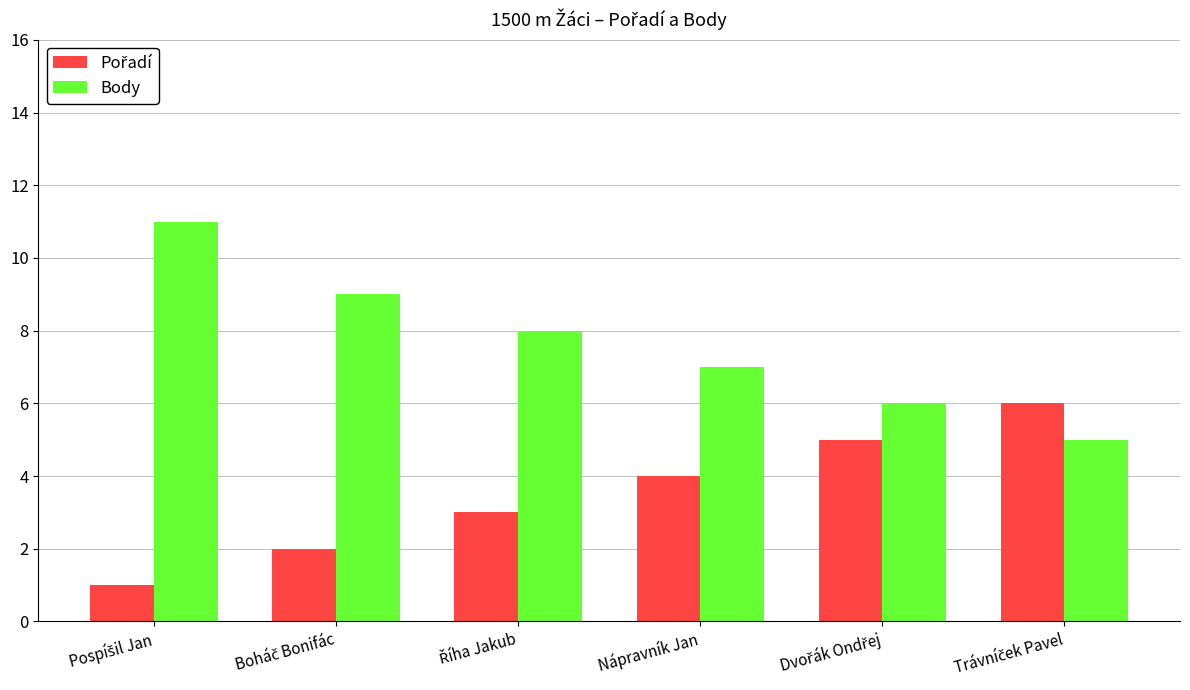

What is the minimum value for Body?

5